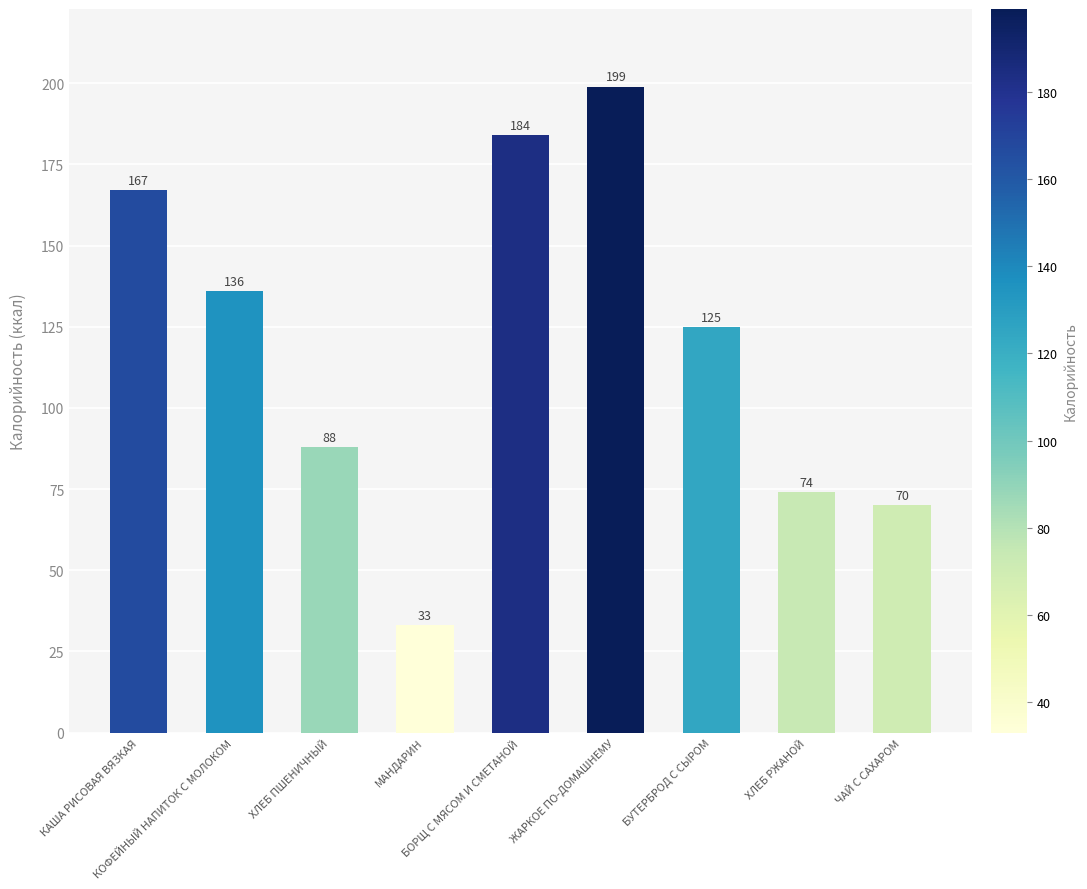

Reading right to left, what are all the values shown in this chart?

ЧАЙ С САХАРОМ=70	ХЛЕБ РЖАНОЙ=74	БУТЕРБРОД С СЫРОМ=125	ЖАРКОЕ ПО-ДОМАШНЕМУ=199	БОРЩ С МЯСОМ И СМЕТАНОЙ=184	МАНДАРИН=33	ХЛЕБ ПШЕНИЧНЫЙ=88	КОФЕЙНЫЙ НАПИТОК С МОЛОКОМ=136	КАША РИСОВАЯ ВЯЗКАЯ=167